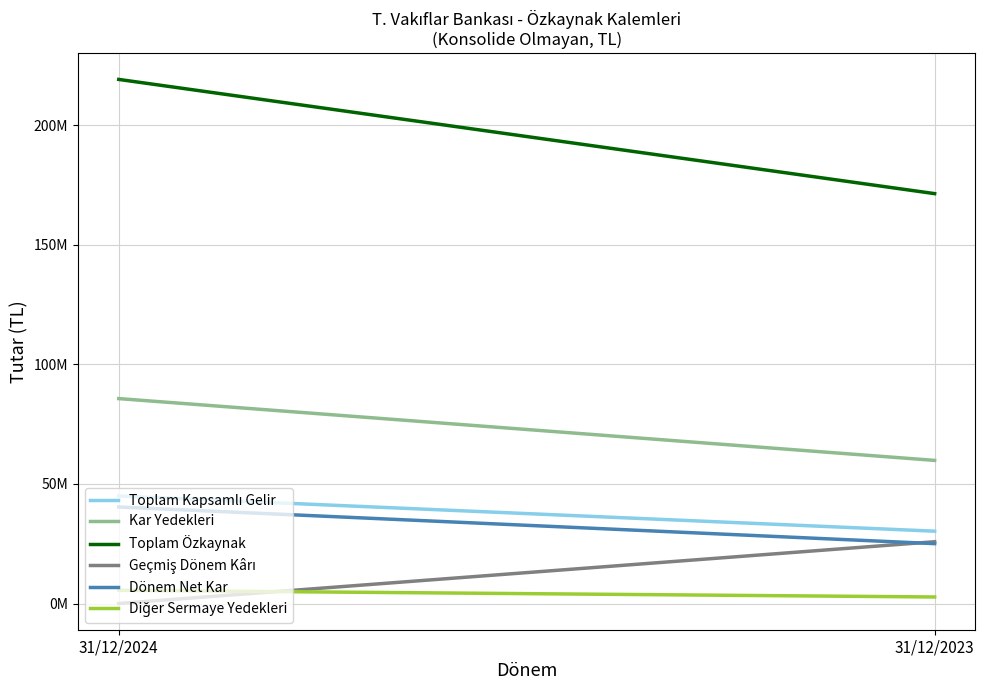

What is the sum of the Diğer Sermaye Yedekleri values at 31/12/2024 and 31/12/2023?

8258508